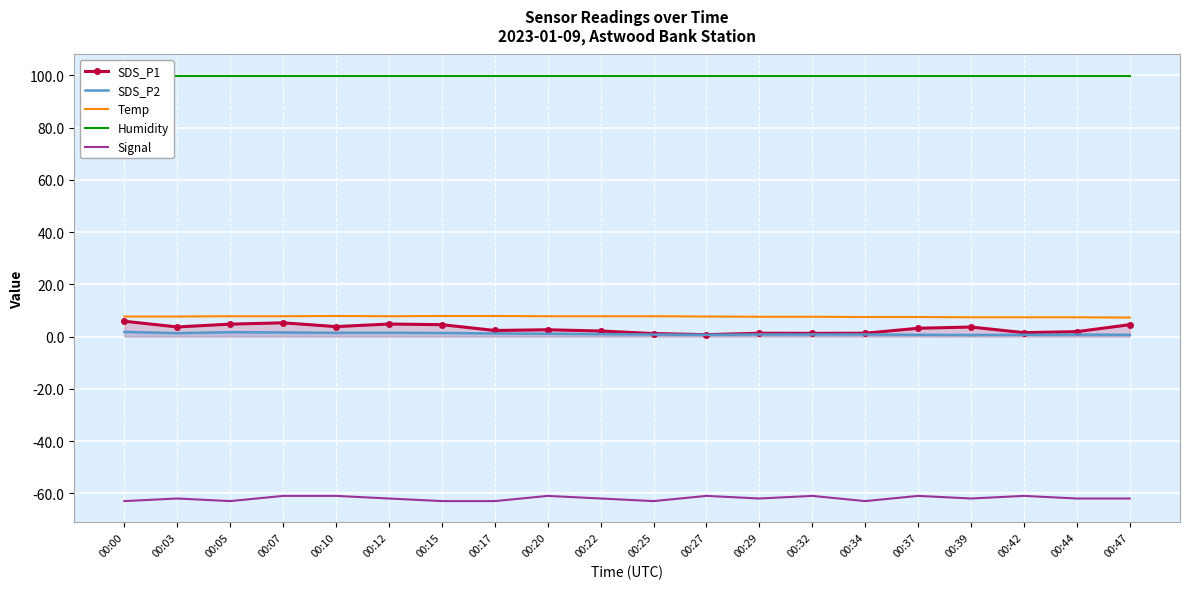

What is the value of the SDS_P2 point at the 13th from the left?

0.8